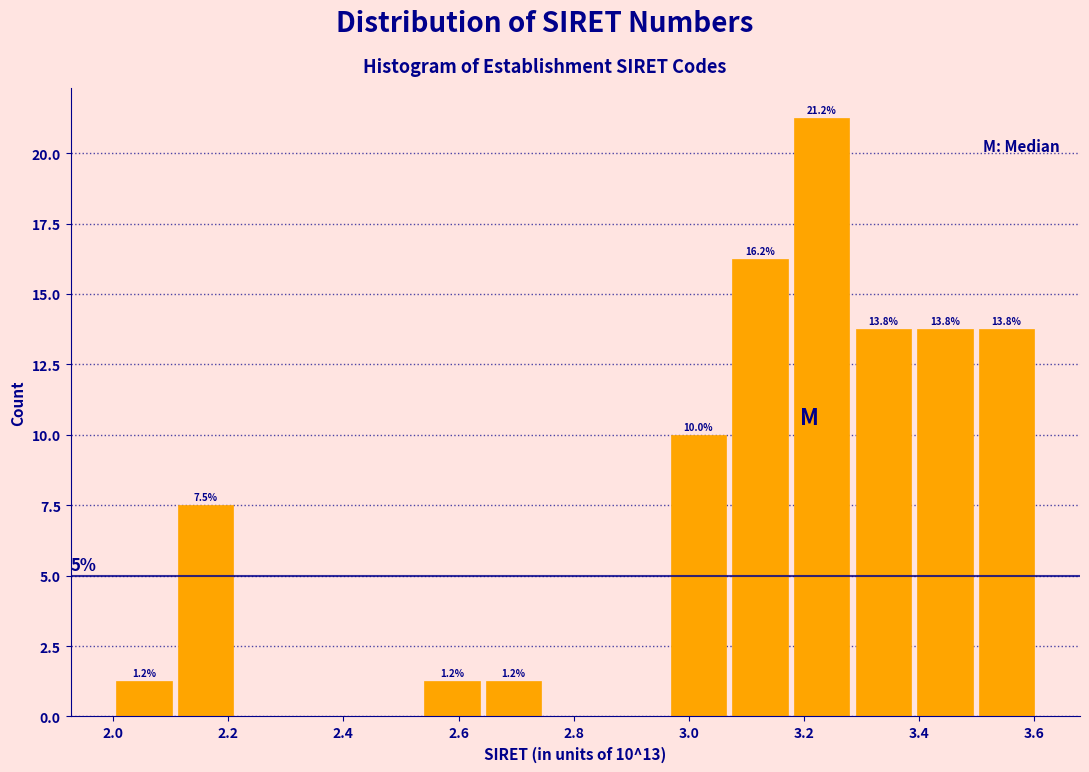

Over which range of the x-axis is the bar tallest?

3.18 to 3.28